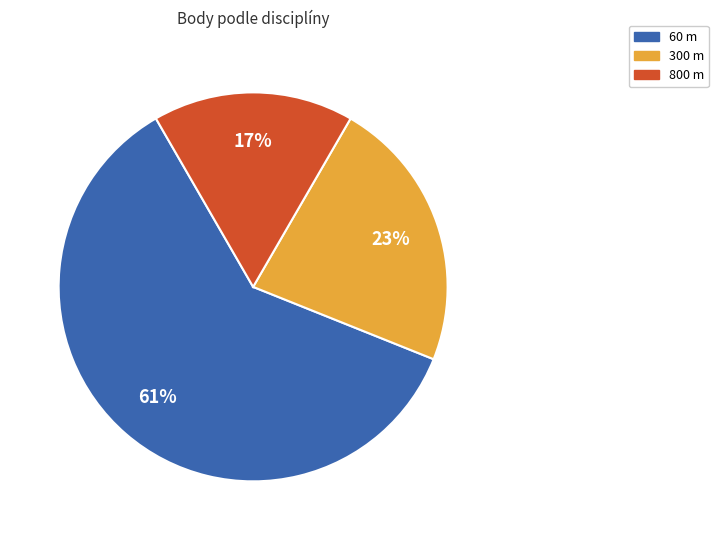

To the nearest percent, what is the difference between the largest and smallest slice percentages?

44%